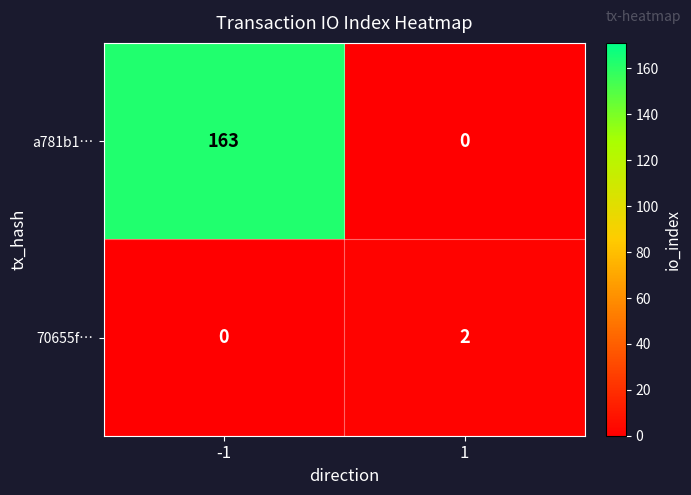

List the series in order of their peak value, lowest first.

70655f…, a781b1…